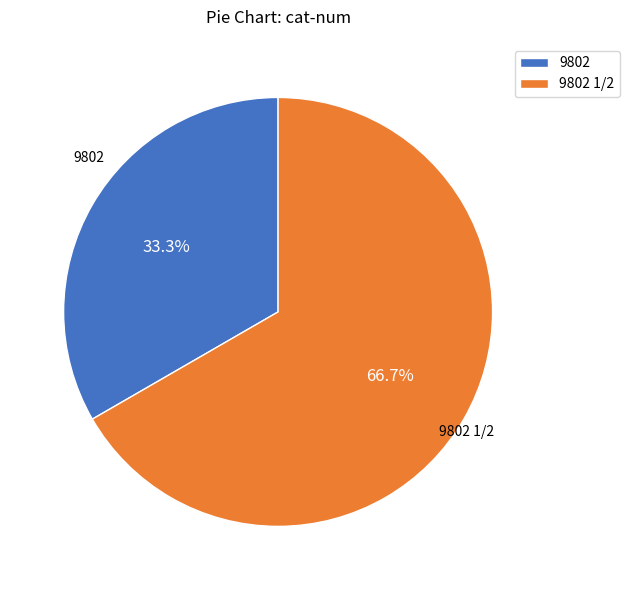

To the nearest percent, what portion does 9802 1/2 represent?

67%